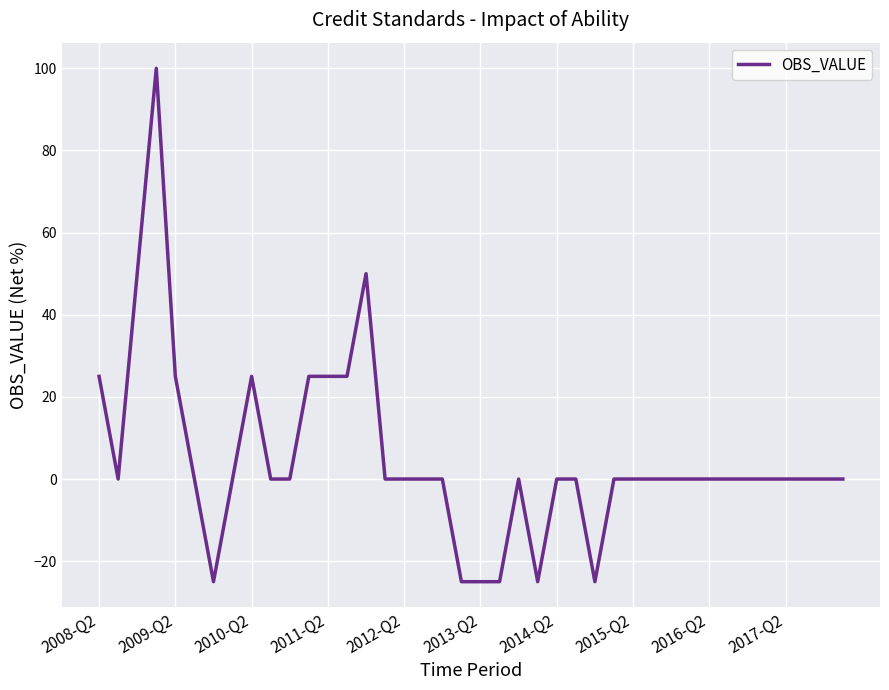

What is the minimum value shown in the chart?

-25